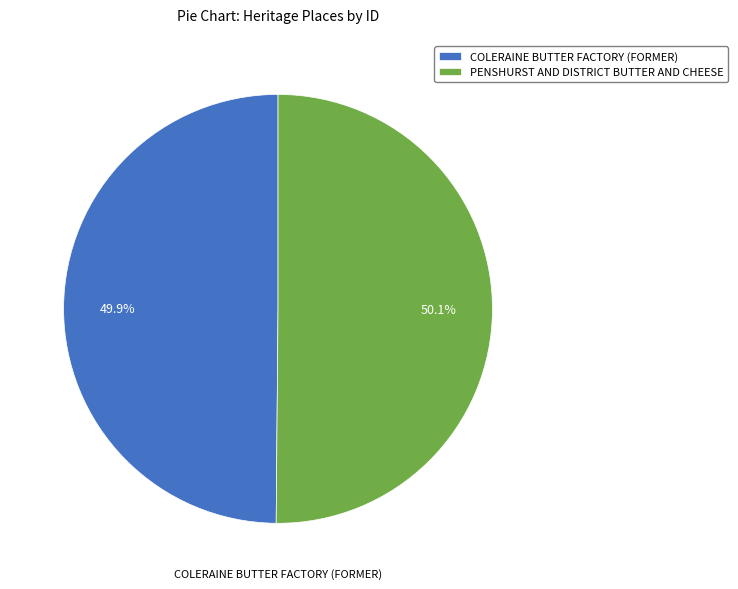

What percentage is the COLERAINE BUTTER FACTORY (FORMER) slice, to the nearest percent?

50%